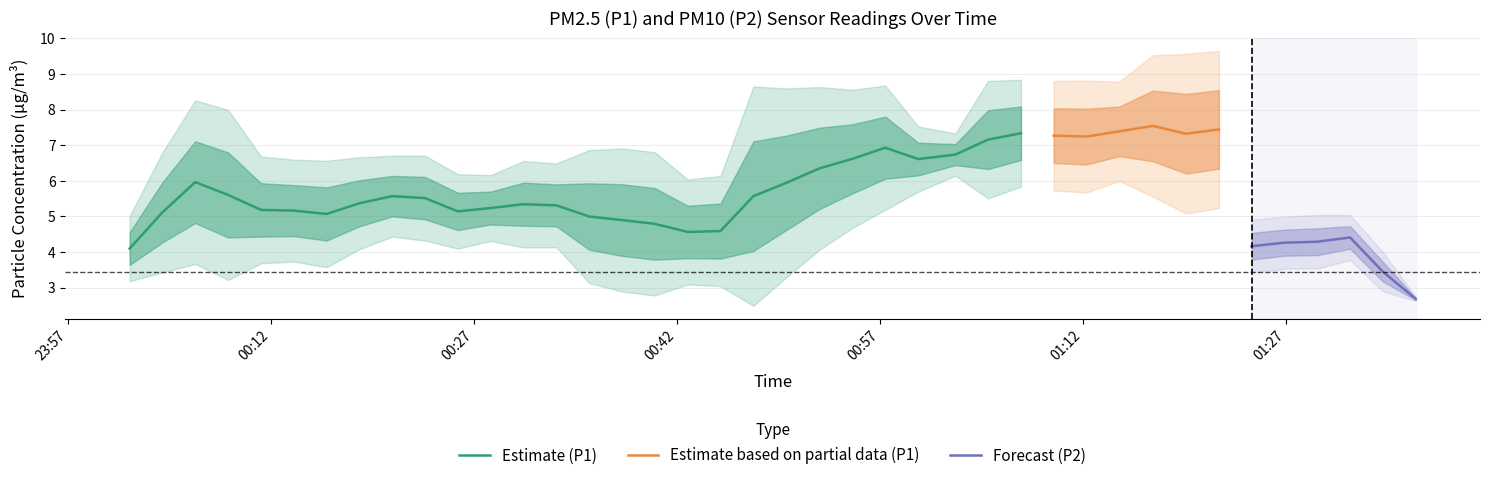

True or false: P1 and P2 cross at least once.

False